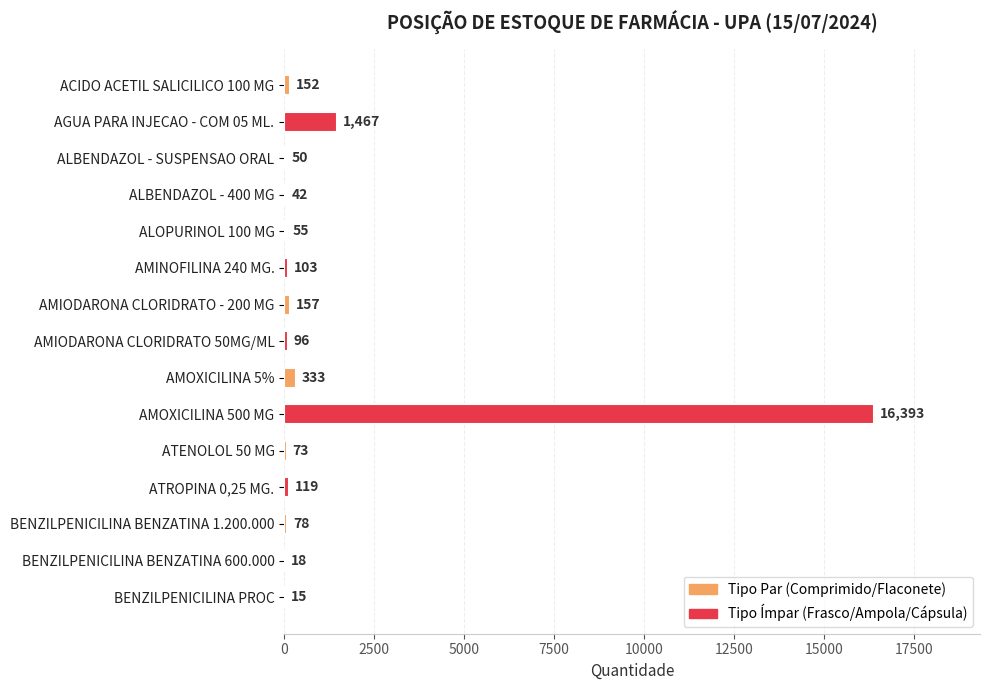

Are the bars horizontal?

Yes